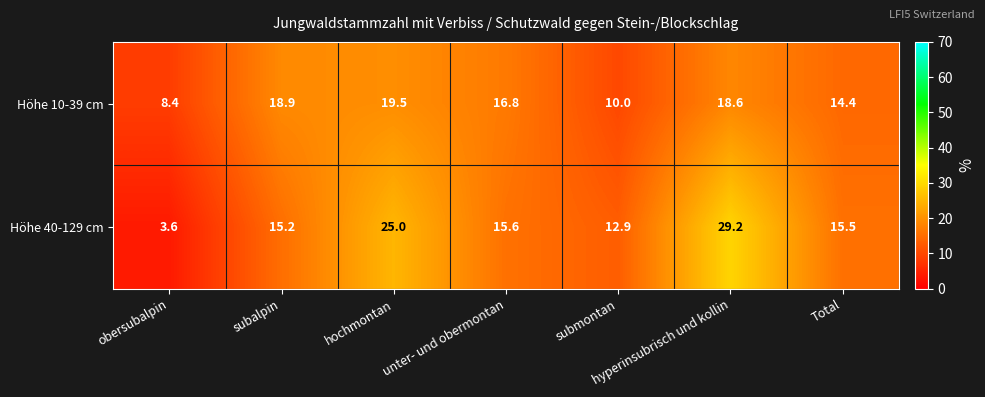

List the series in order of their peak value, highest first.

Höhe 40-129 cm, Höhe 10-39 cm